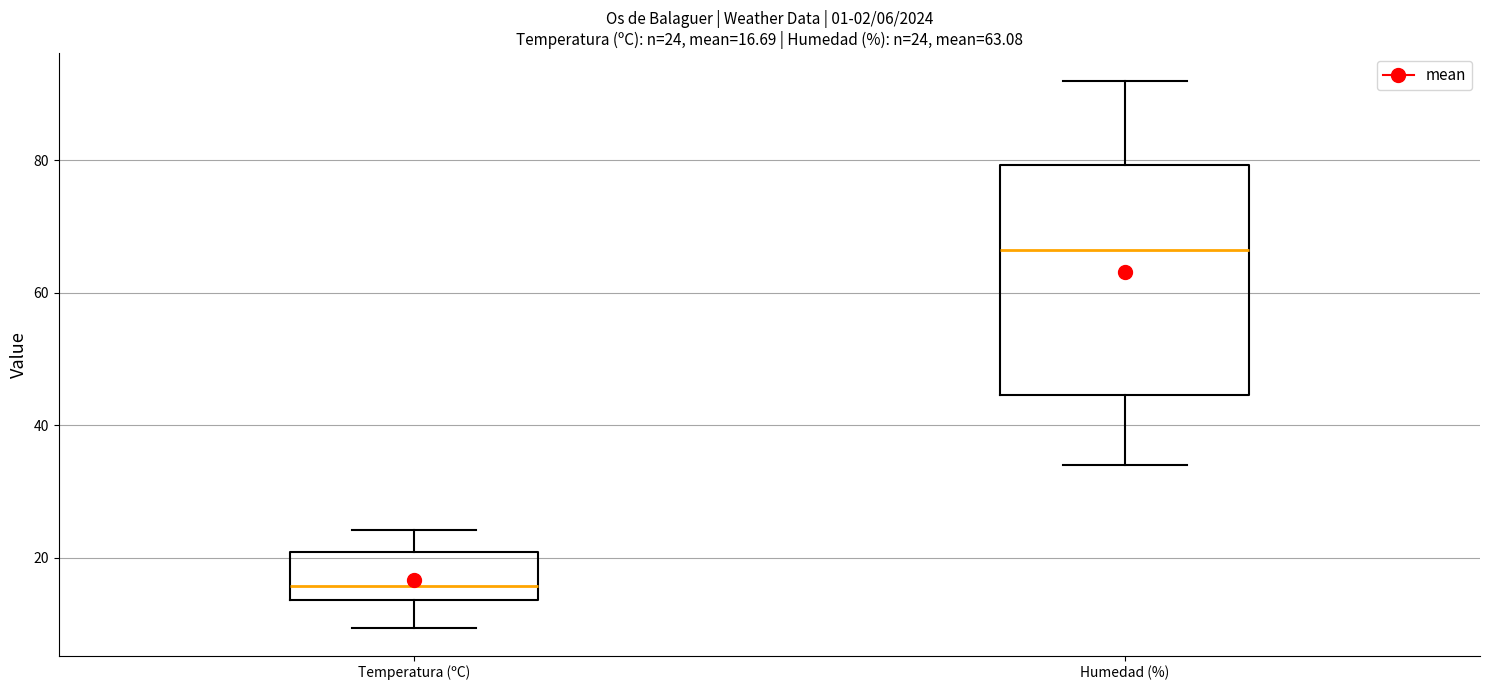

Which box has the lowest median line?

Temperatura (ºC)